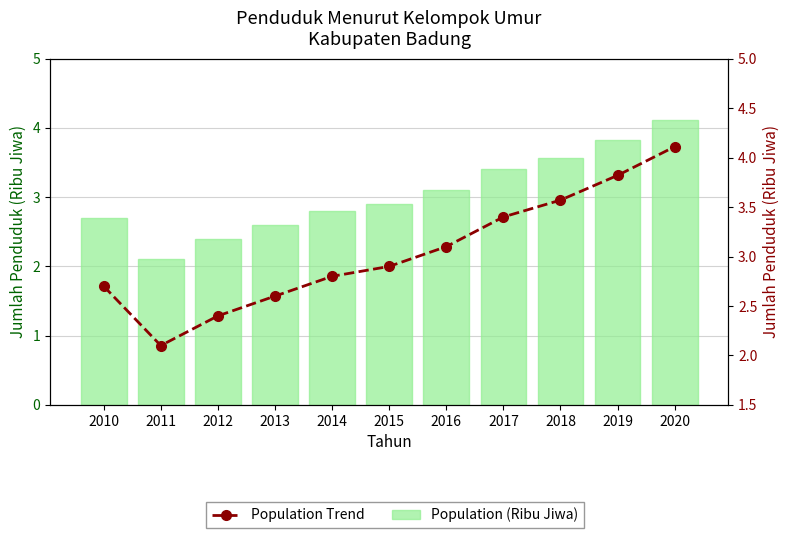

Reading left to right, transcribe all the data shown in this chart.

Population (Ribu Jiwa): 2.7	2.1	2.4	2.6	2.8	2.9	3.1	3.4	3.6	3.8	4.1
Population Trend: 2.7	2.1	2.4	2.6	2.8	2.9	3.1	3.4	3.6	3.8	4.1